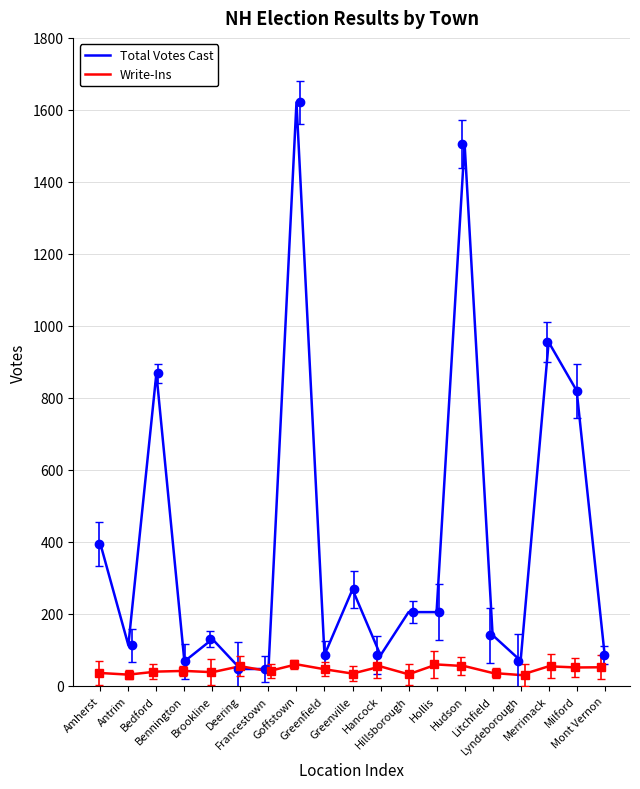

Which series has the largest total across all categories?

Total Votes Cast